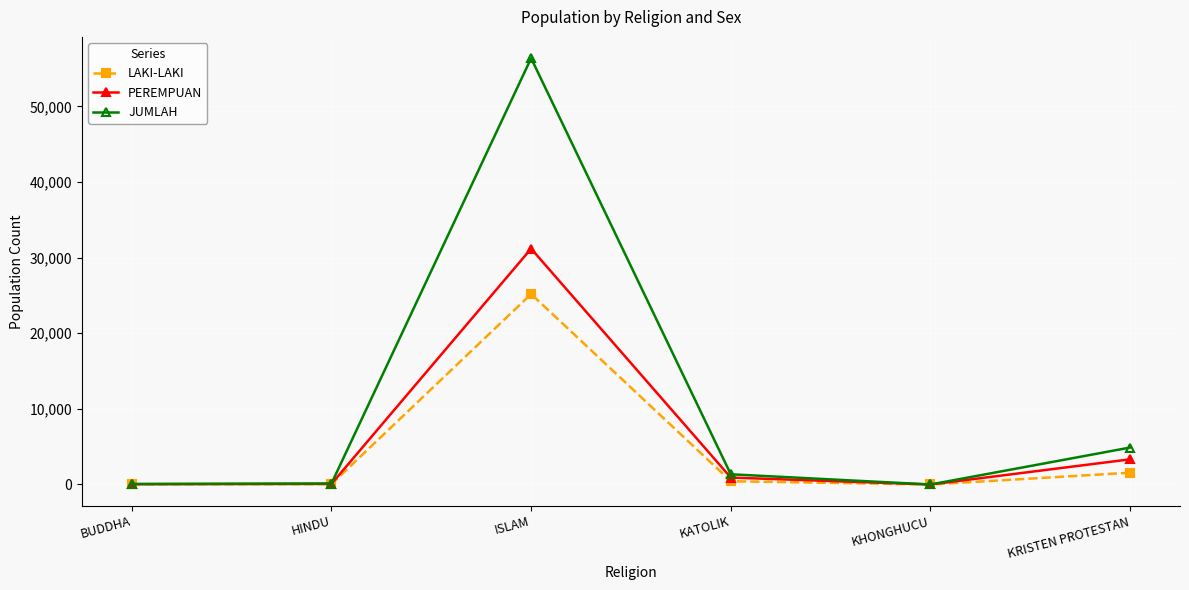

What is the value of the JUMLAH point at the 1st from the left?

72